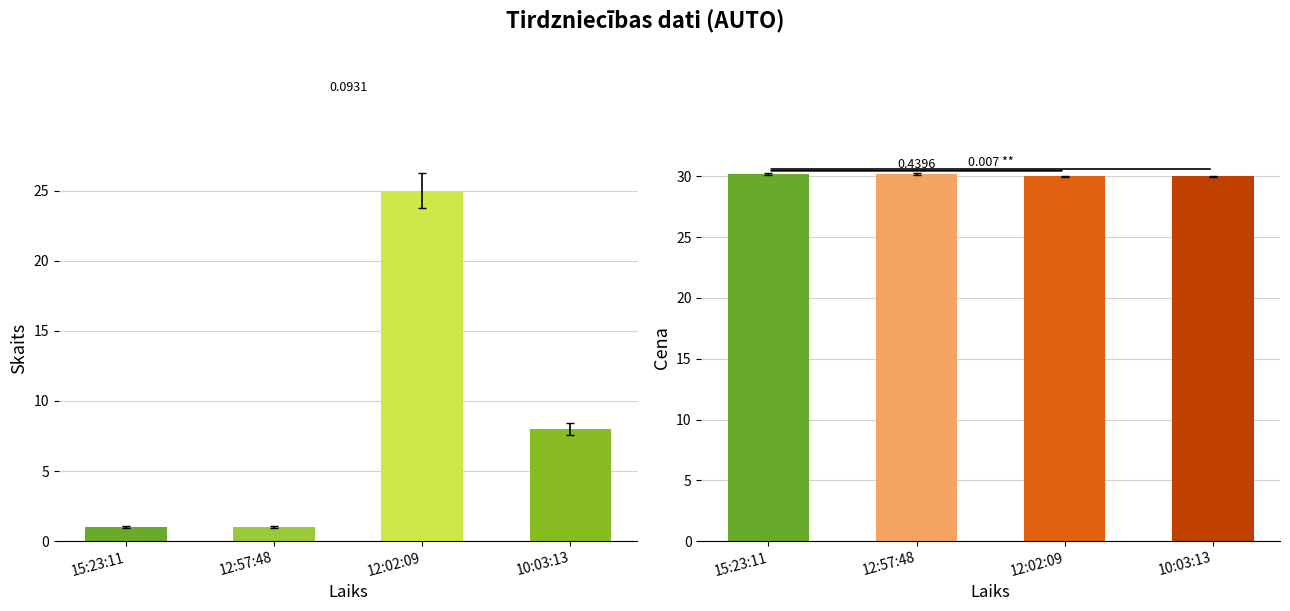

The Cena series shows 19.2 at 12:57:48. True or false?

False